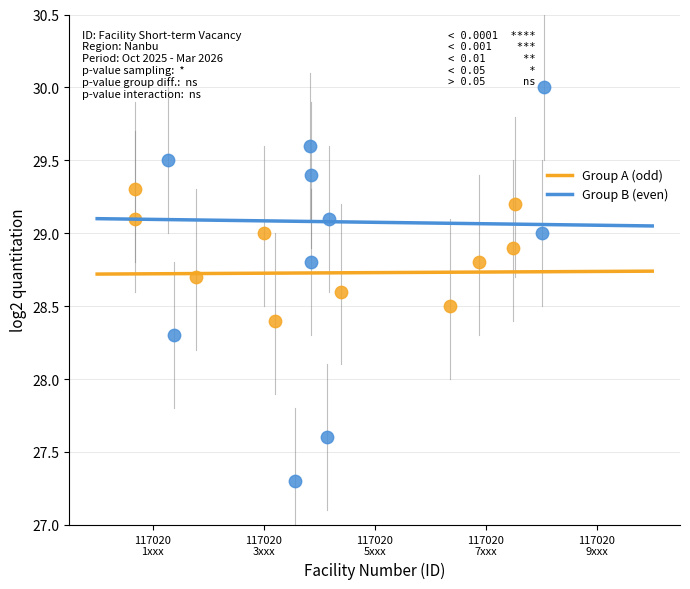

Which series contains the highest Y value?

Group B (even)